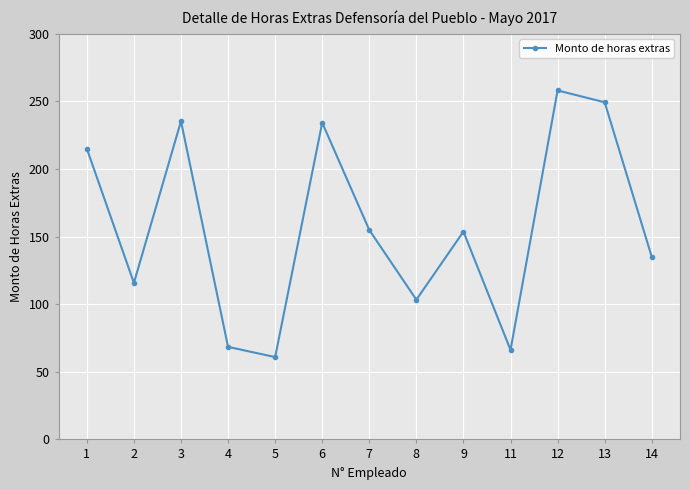

True or false: the data shows 359.8 at 6.

False